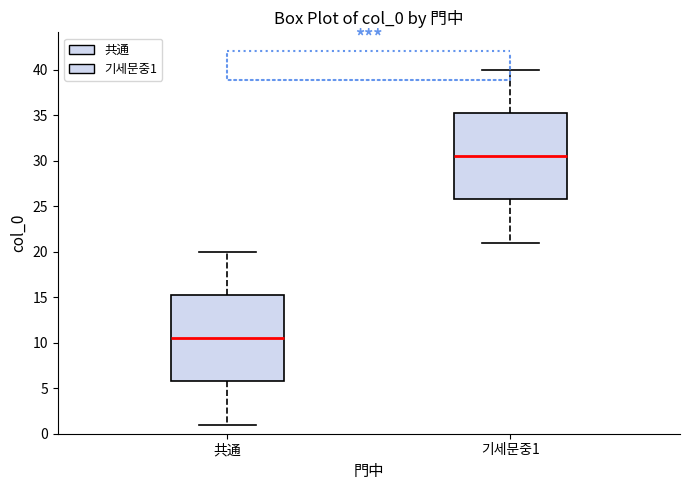

Which box's median line is the lowest?

共通